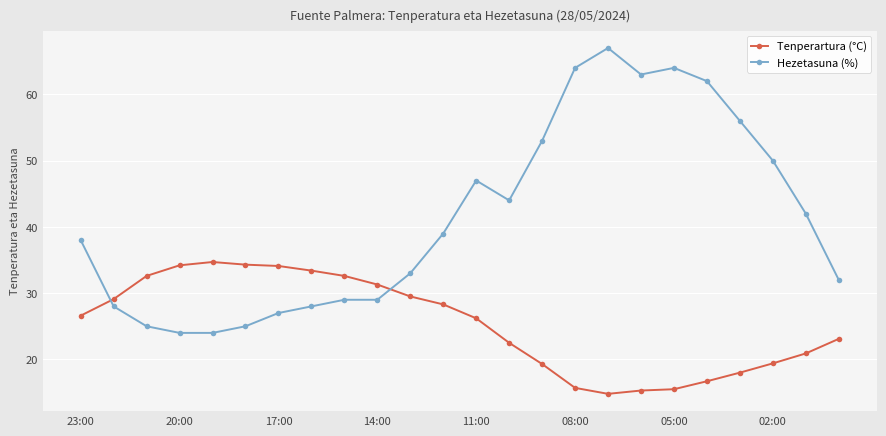

What is the value of the Hezetasuna (%) point at the 15th from the left?

53.0